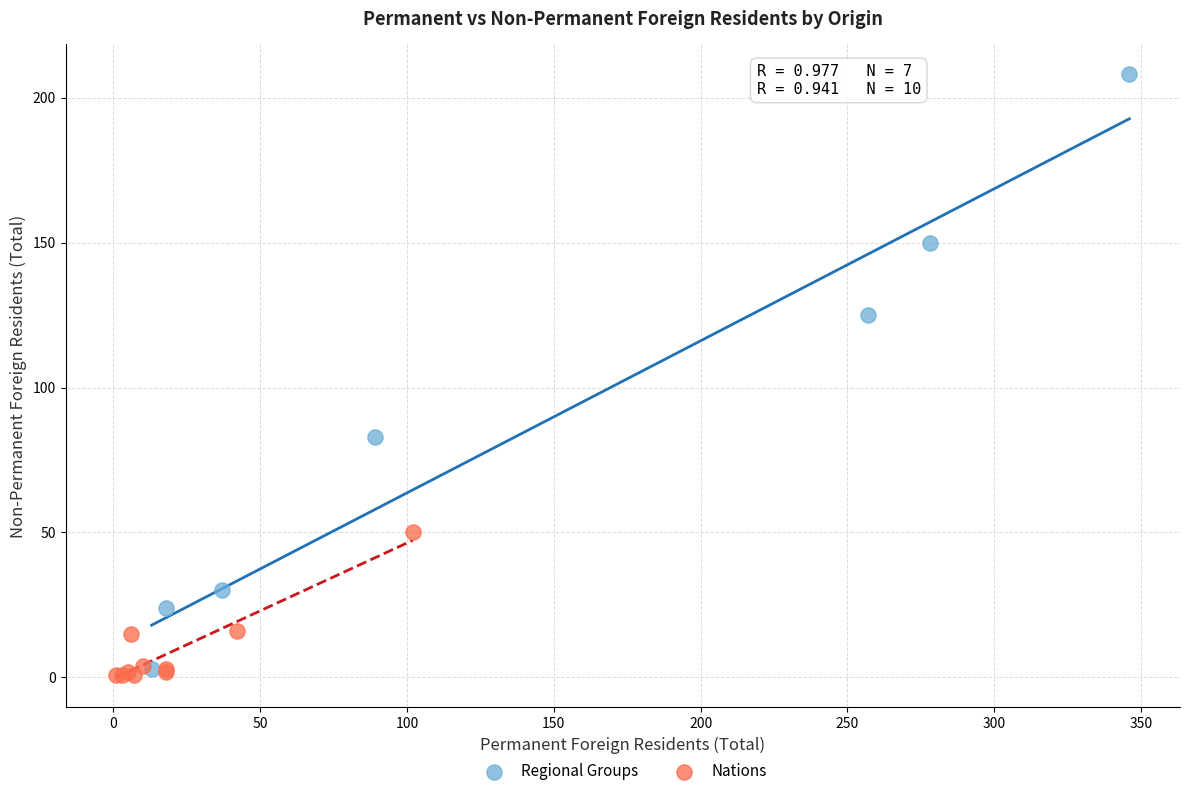

Which series contains the lowest Y value?

Nations